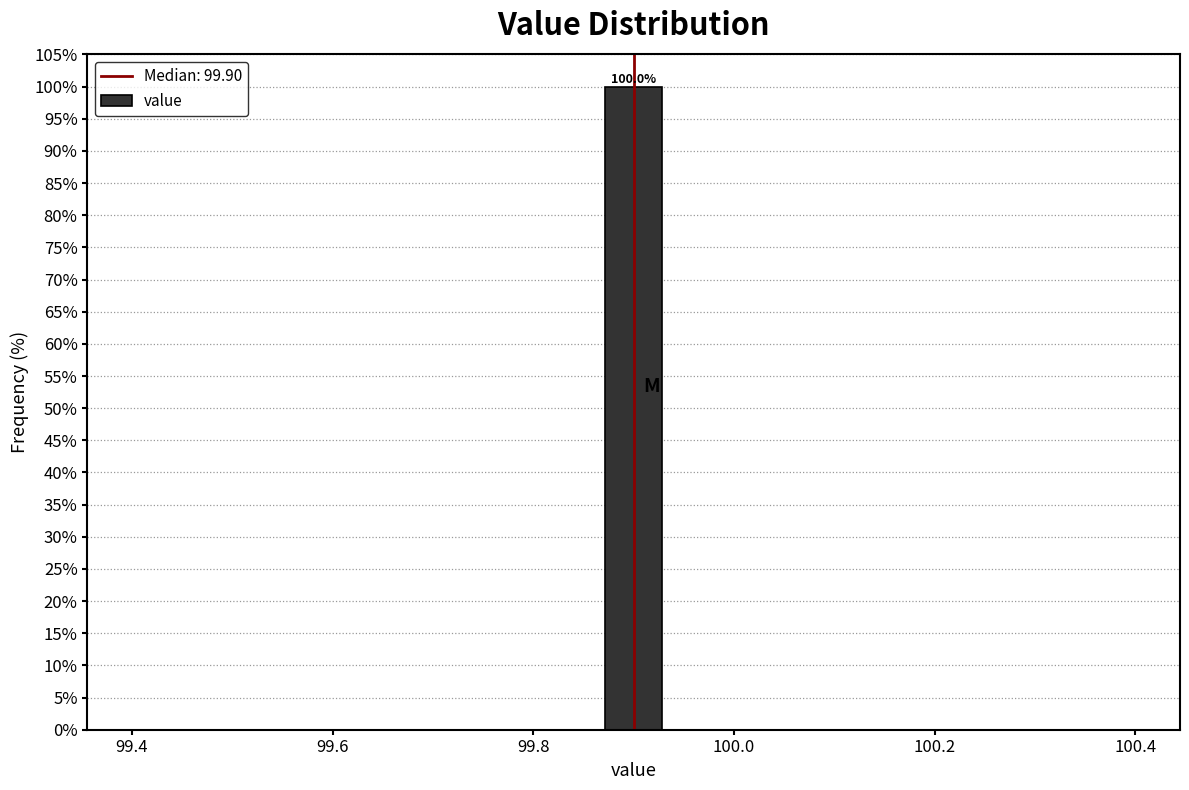

Around what value on the x-axis is the tallest bar? Give the approximate position of its centre, as read against the axis.

99.90